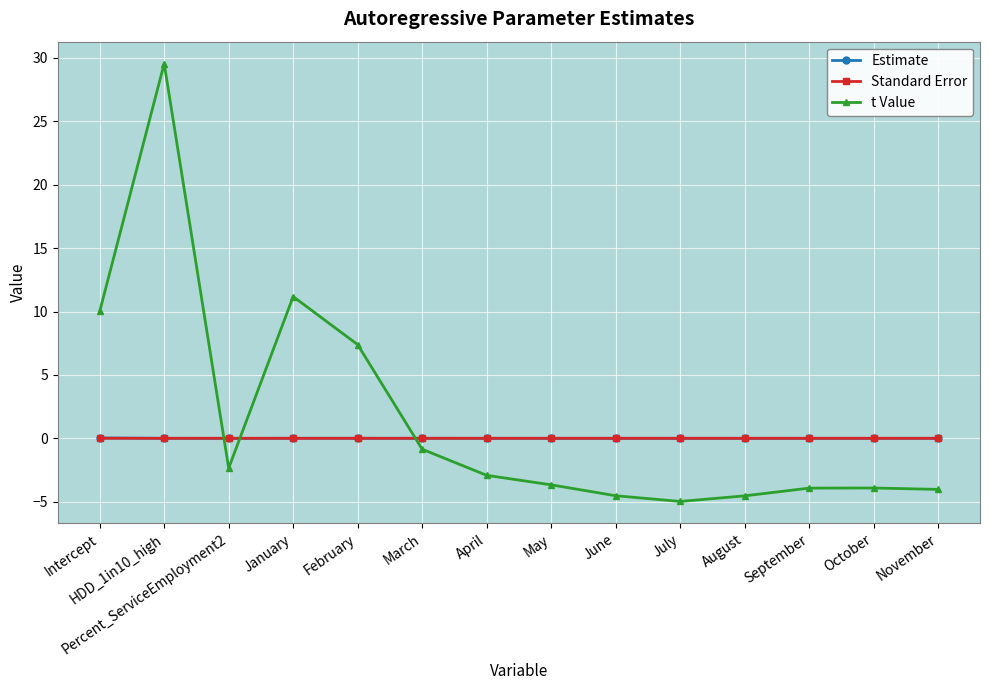

Which label corresponds to the smallest value in the chart?

July